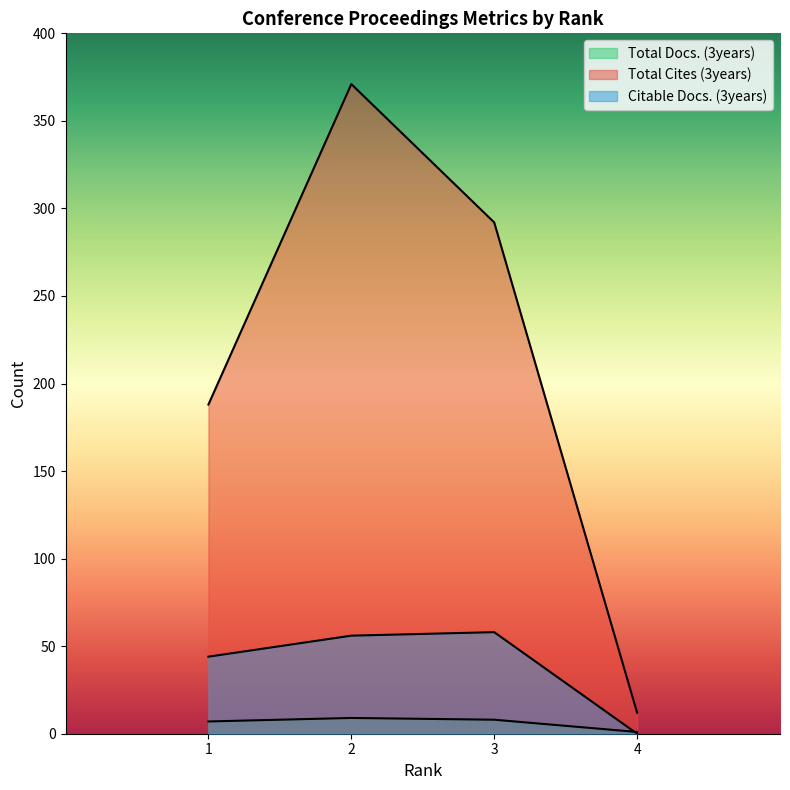

List the labels in order of Total Cites (3years) value, largest first.

2, 3, 1, 4